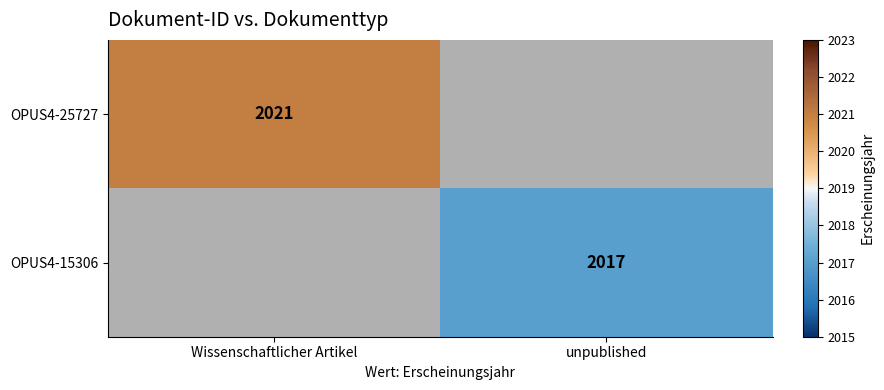

Is it true that OPUS4-15306 equals 3327 at unpublished?

False